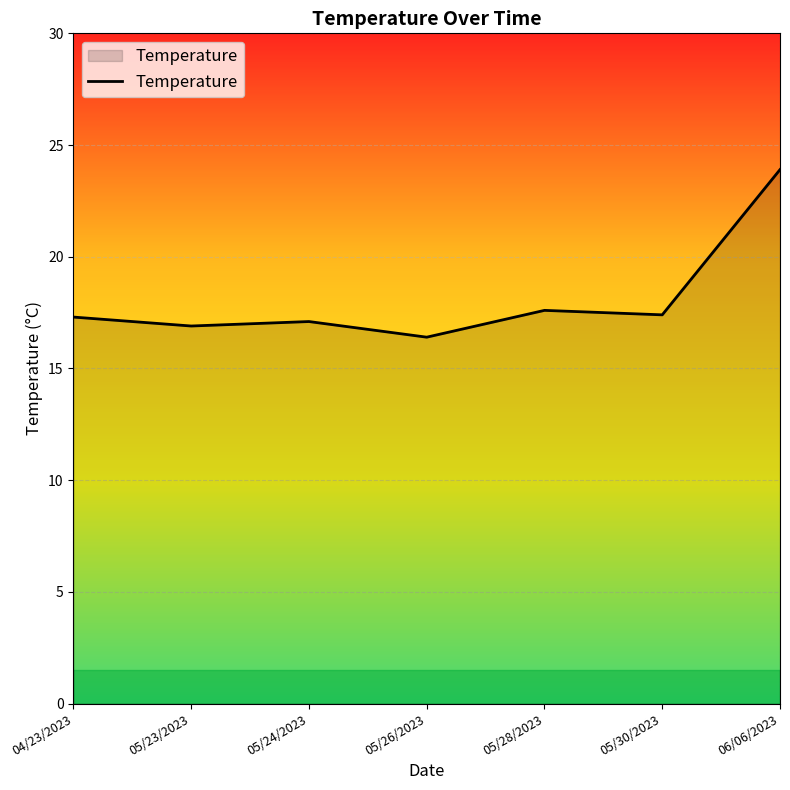

How many series are shown in this chart?

1